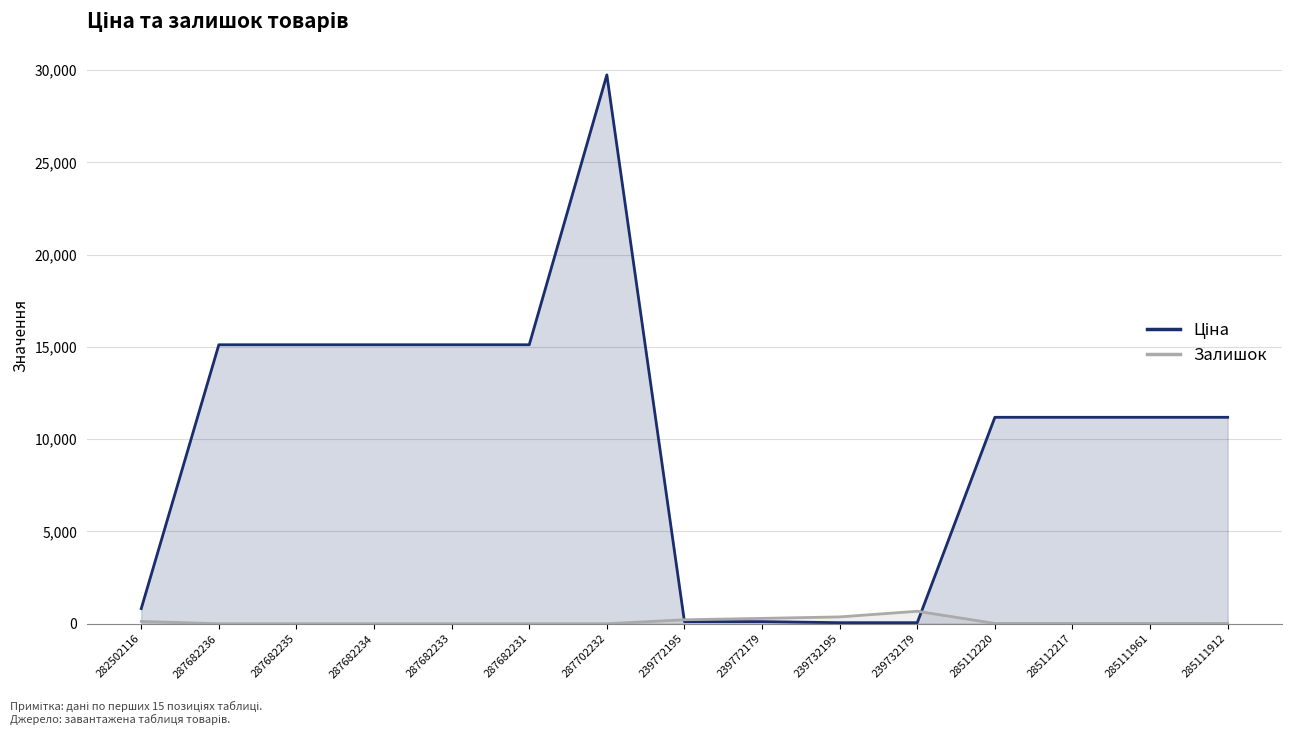

Between 239732195 and 287702232, which is larger?

287702232